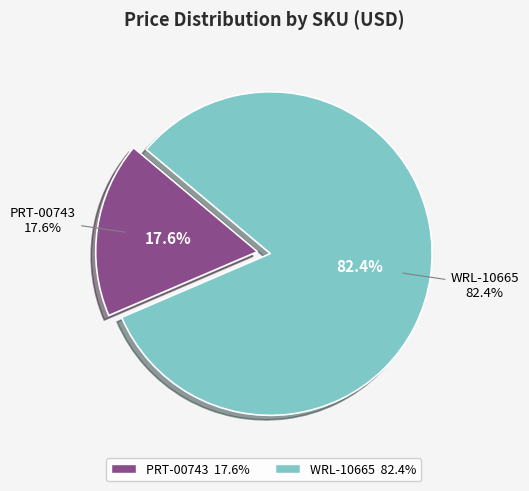

Do WRL-10665 and PRT-00743 together represent more than half of the pie?

Yes